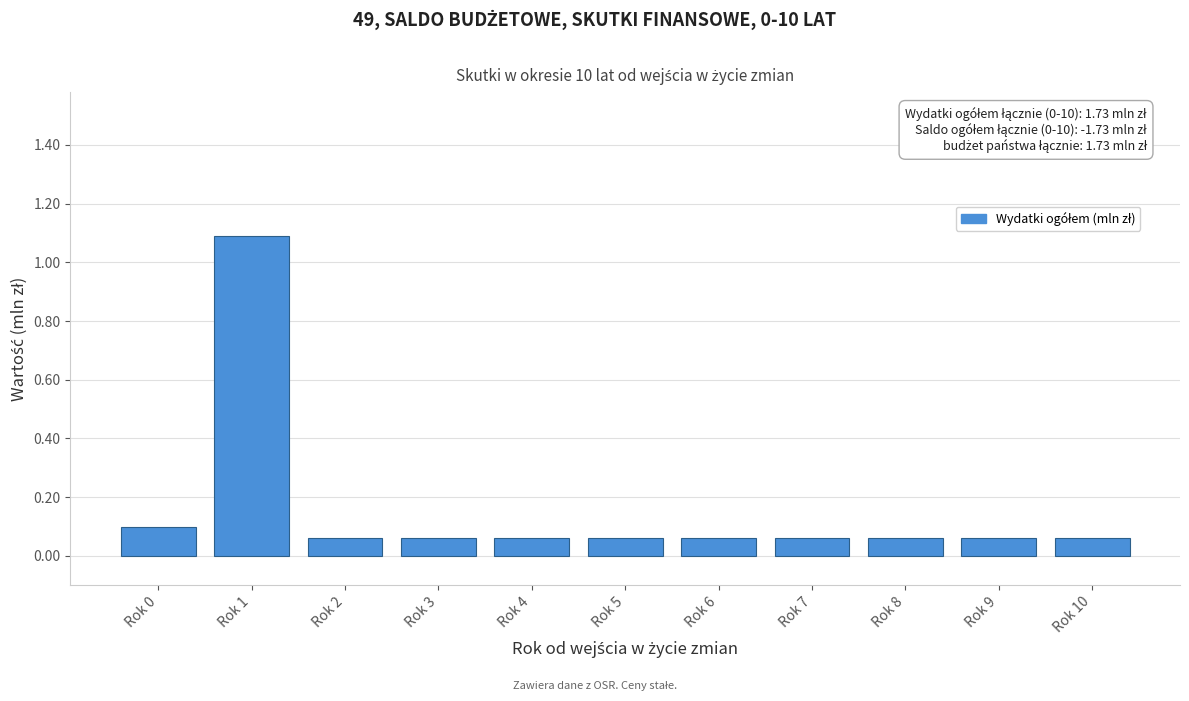

What is the difference between the values at Rok 1 and Rok 9?

1.0